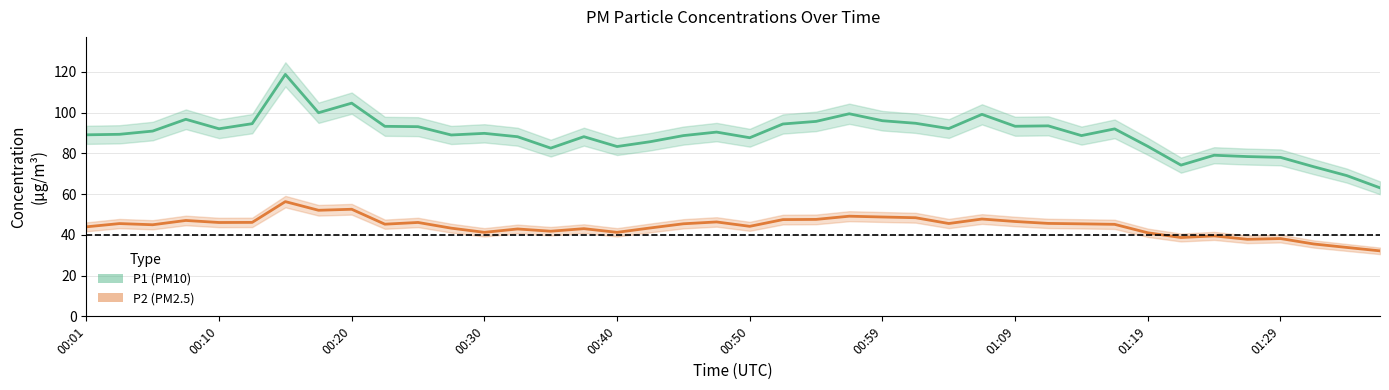

What is the average value of the P2 (PM2.5) series?

44.3